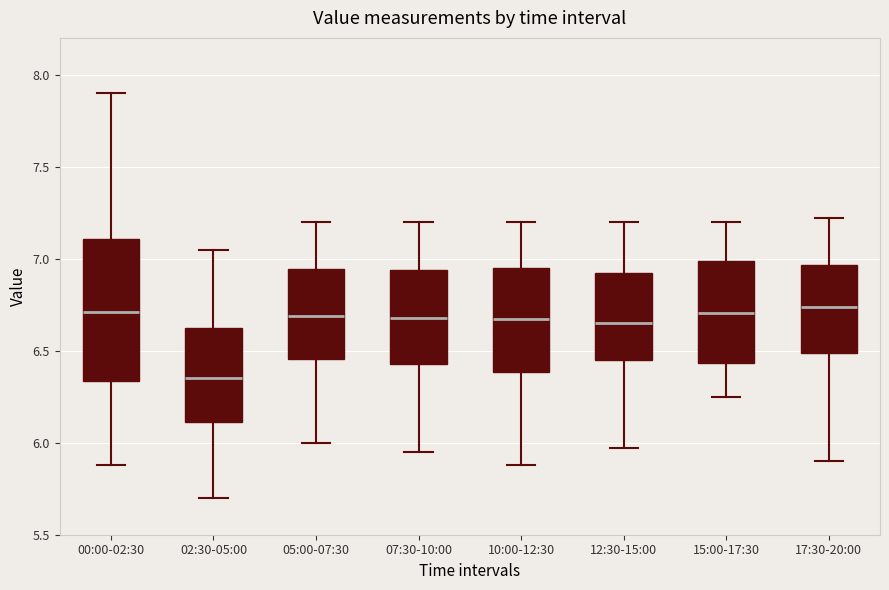

Reading left to right, read every box against the y-axis: the position of its median line, the range the box covers, and the ends of its whiskers. The values are not printed on the chart, so give them approximately, as read against the axis.

00:00-02:30: median 6.70, box 6.35 to 7.10, whiskers 5.90 to 7.90
02:30-05:00: median 6.35, box 6.10 to 6.65, whiskers 5.70 to 7.05
05:00-07:30: median 6.70, box 6.45 to 6.95, whiskers 6.00 to 7.20
07:30-10:00: median 6.70, box 6.45 to 6.95, whiskers 5.95 to 7.20
10:00-12:30: median 6.70, box 6.40 to 6.95, whiskers 5.90 to 7.20
12:30-15:00: median 6.65, box 6.45 to 6.95, whiskers 5.95 to 7.20
15:00-17:30: median 6.70, box 6.45 to 7.00, whiskers 6.25 to 7.20
17:30-20:00: median 6.75, box 6.50 to 6.95, whiskers 5.90 to 7.20